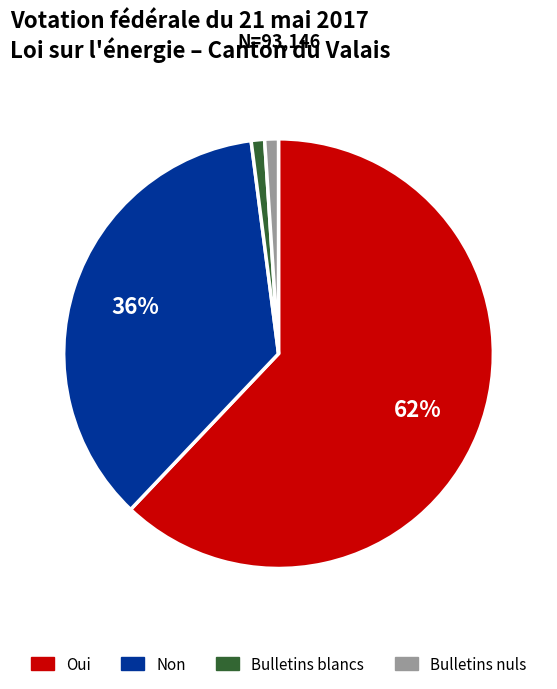

Which slice represents more than half of the pie?

Oui